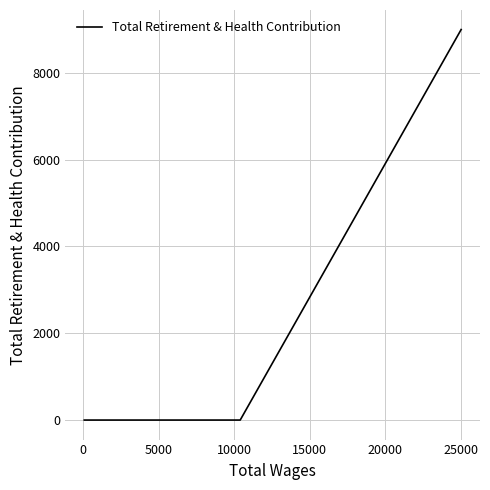

What is the sum of all values?

8994